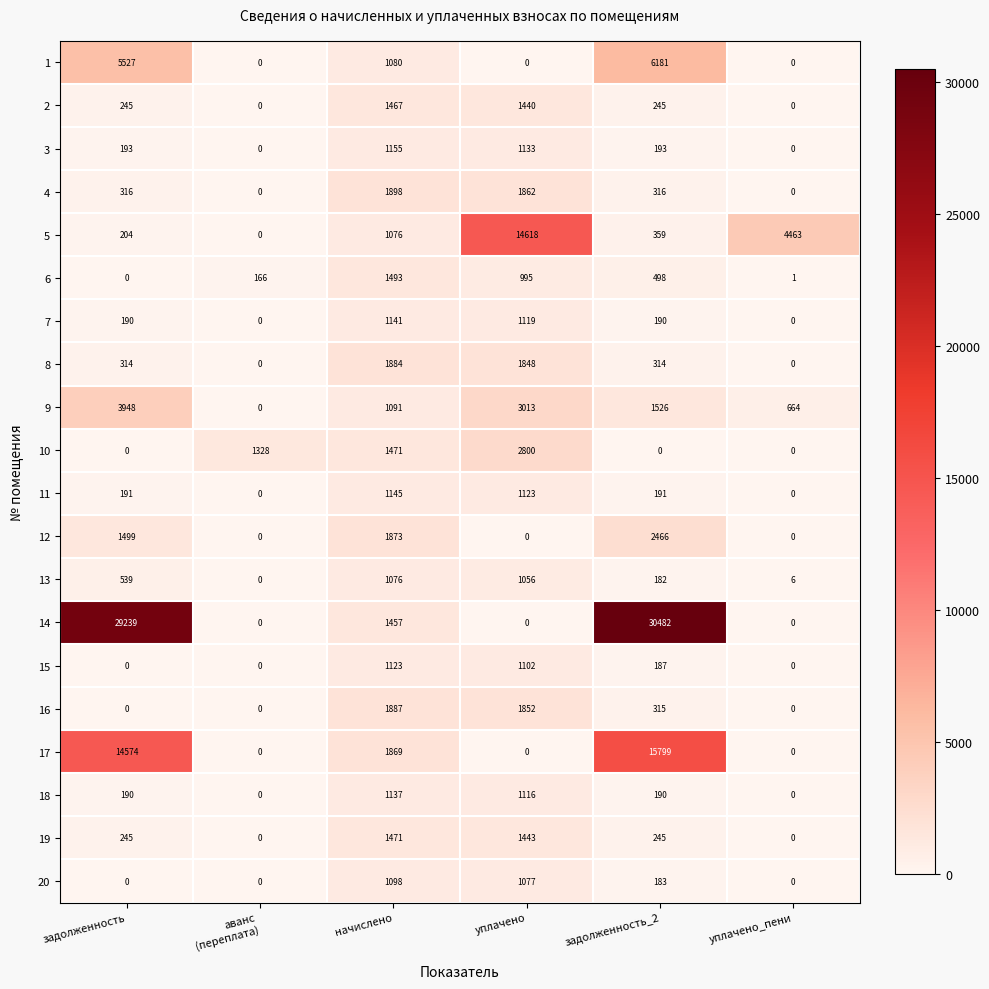

Count the number of categories in the chart.

6